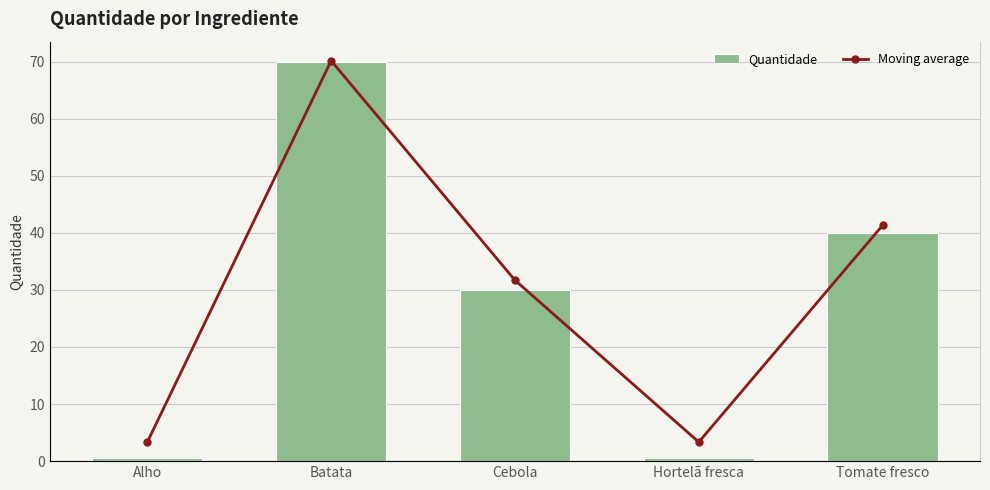

The Moving average series shows 0.7 at Hortelã fresca. True or false?

False